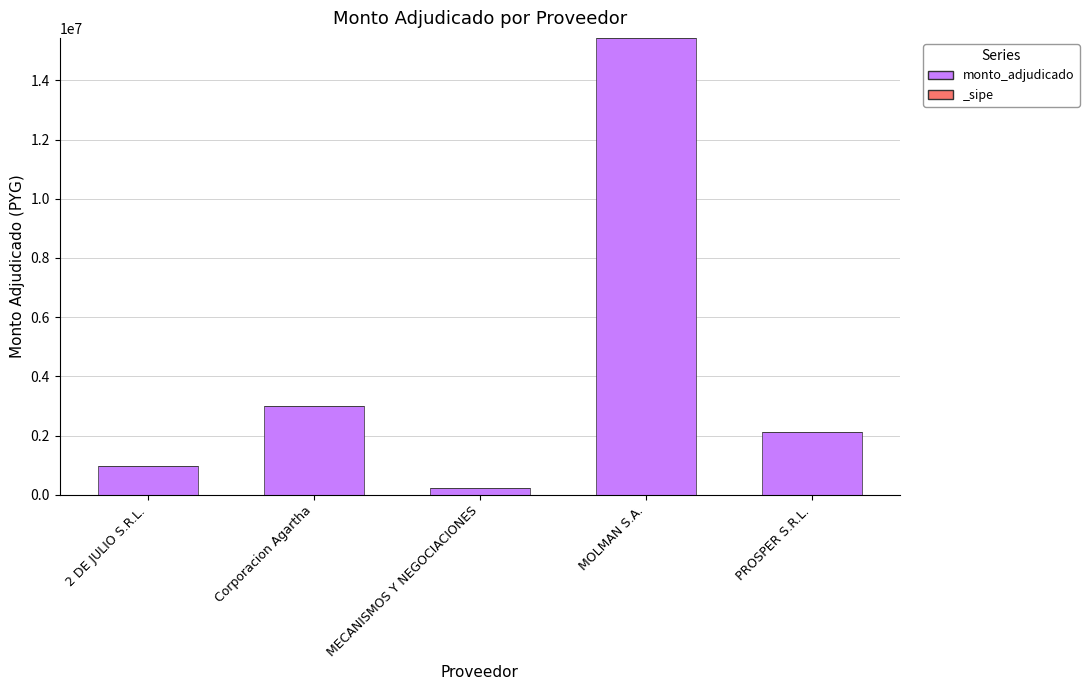

What is the greatest value displayed?

15435800